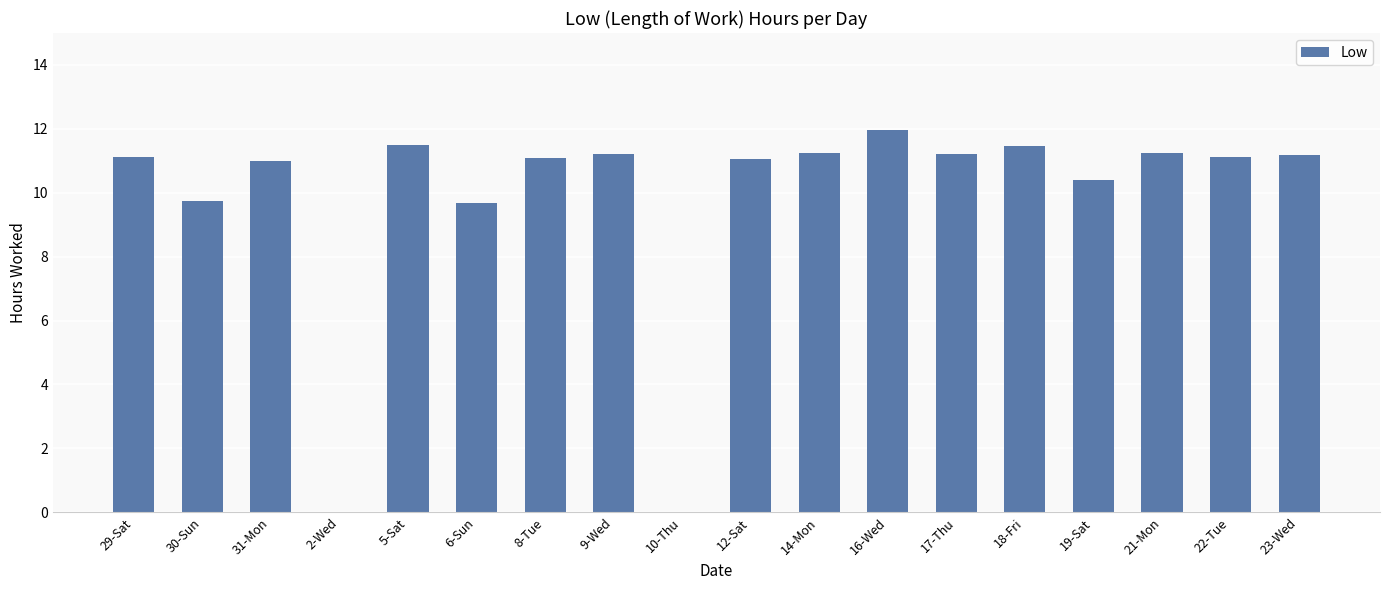

What is the greatest value displayed?

12.0